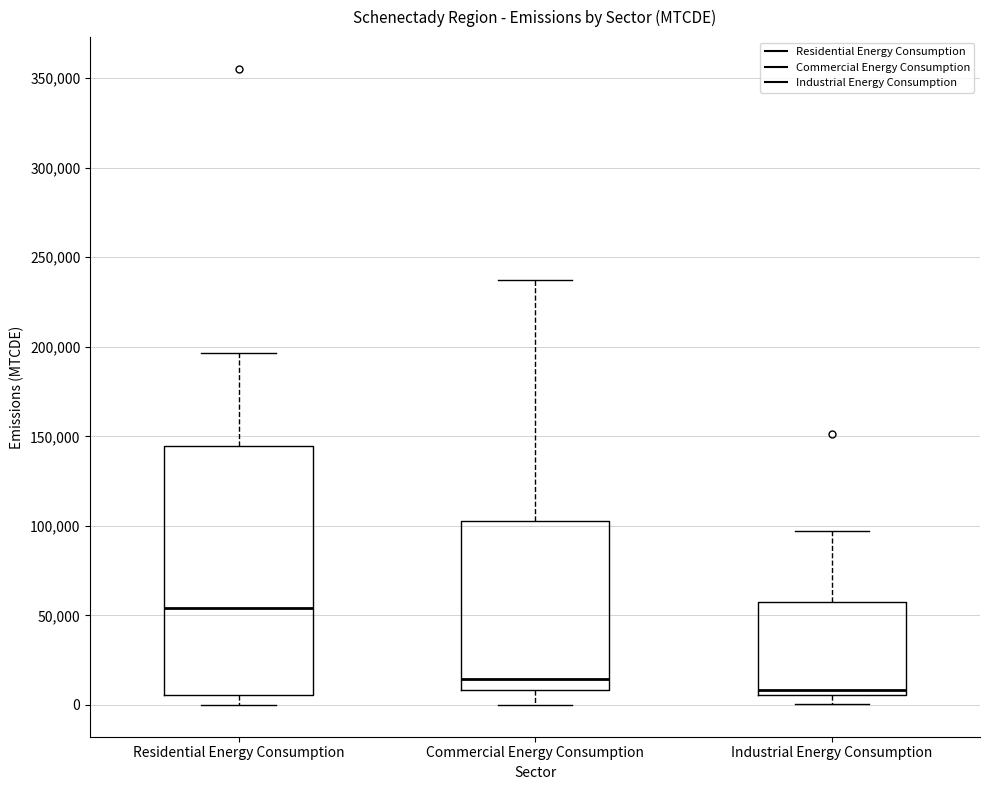

Reading left to right, read every box against the y-axis: the position of its median line, the range the box covers, and the ends of its whiskers. The values are not printed on the chart, so give them approximately, as read against the axis.

Residential Energy Consumption: median 55000, box 5000 to 145000, whiskers 0 to 195000
Commercial Energy Consumption: median 15000, box 10000 to 105000, whiskers 0 to 235000
Industrial Energy Consumption: median 10000, box 5000 to 55000, whiskers 0 to 95000